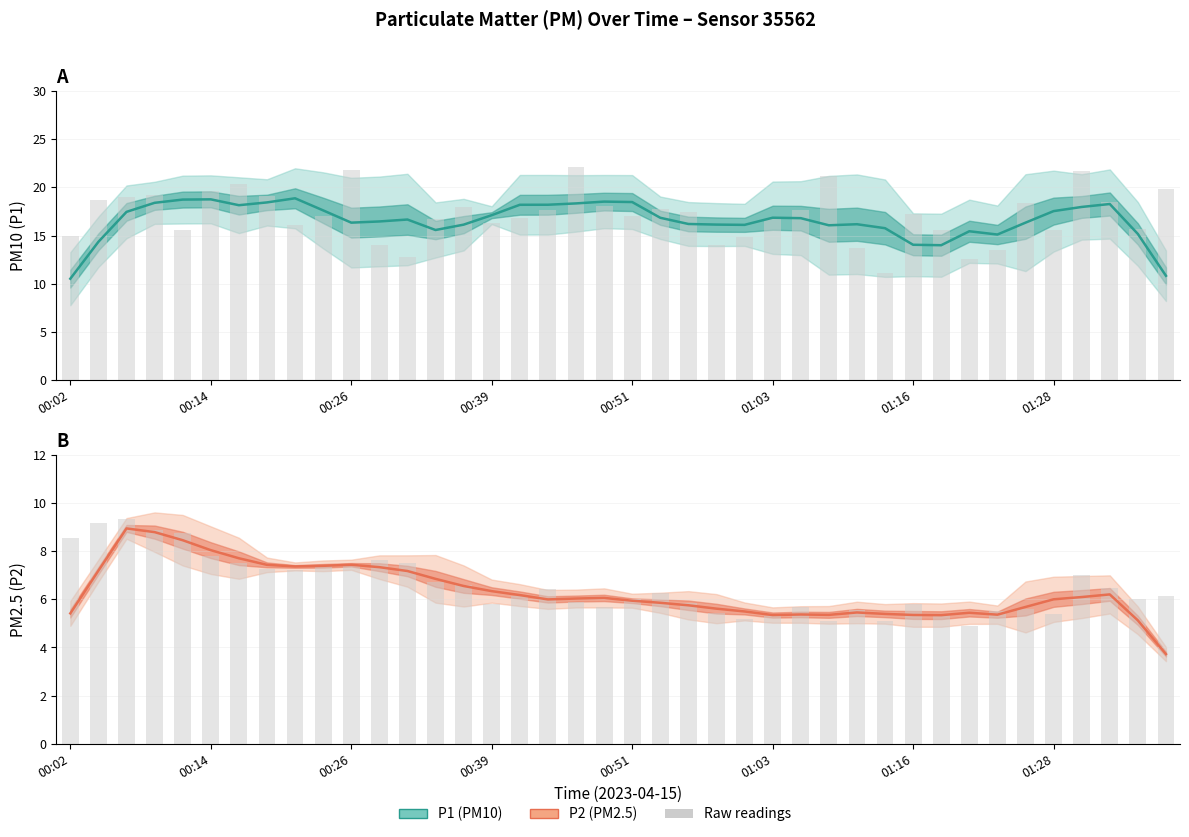

Which series has the largest range (max minus min)?

P1